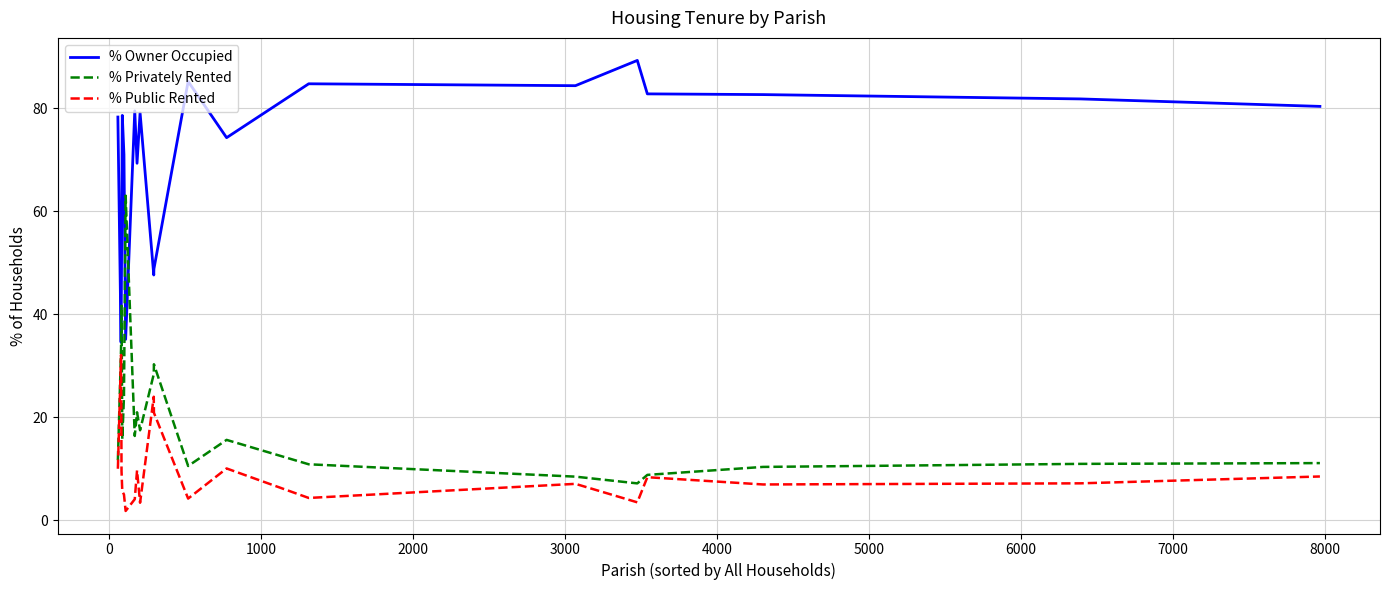

List the series in order of their peak value, highest first.

% Owner Occupied, % Privately Rented, % Public Rented